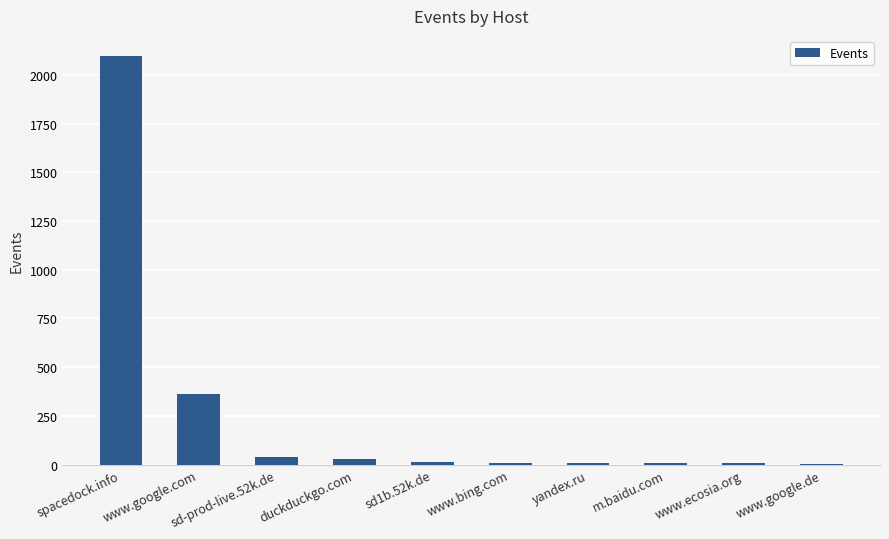

At which label is the value closest to 1050?

www.google.com